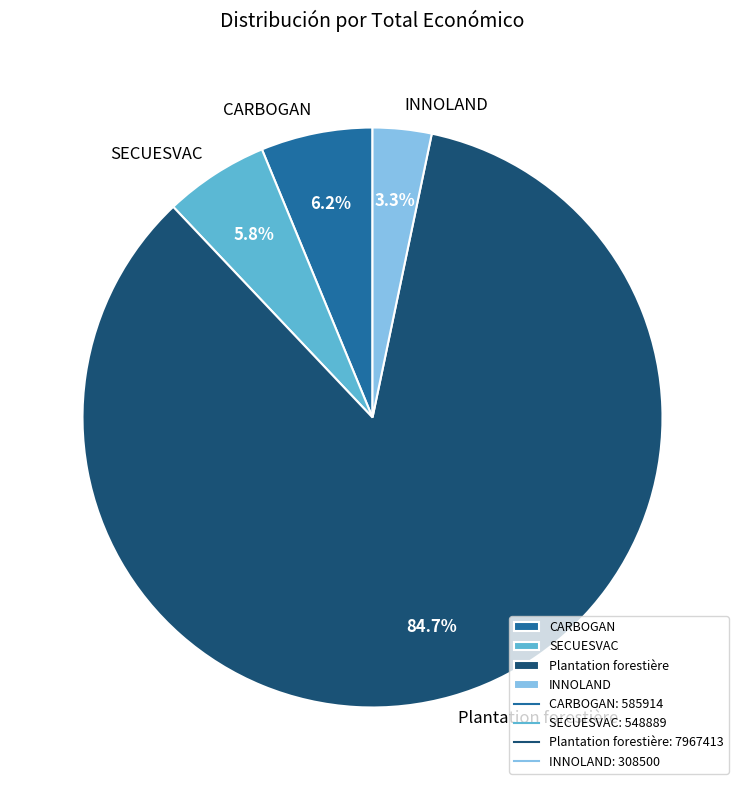

Which category has the smallest portion of the pie?

INNOLAND